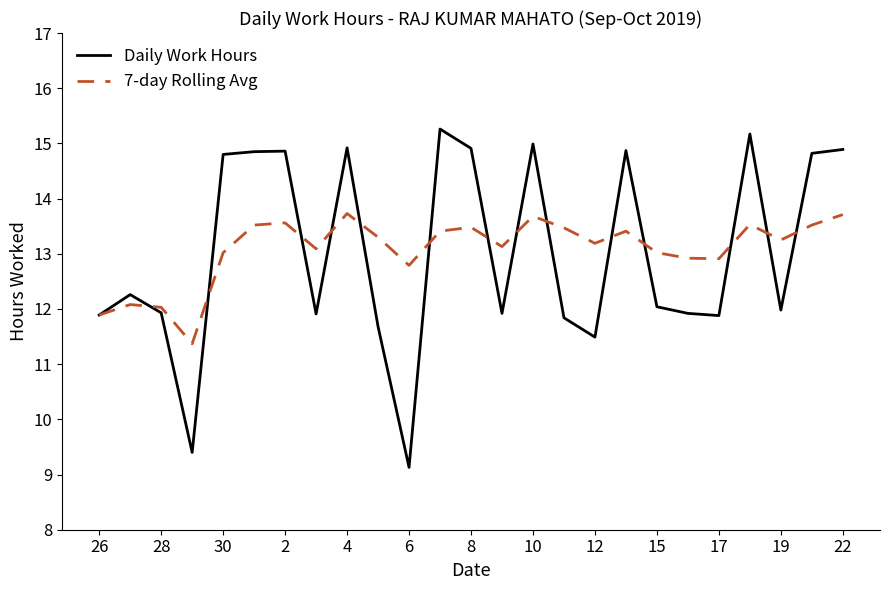

Rank the series by their maximum value, from highest to lowest.

Daily Work Hours, 7-day Rolling Avg